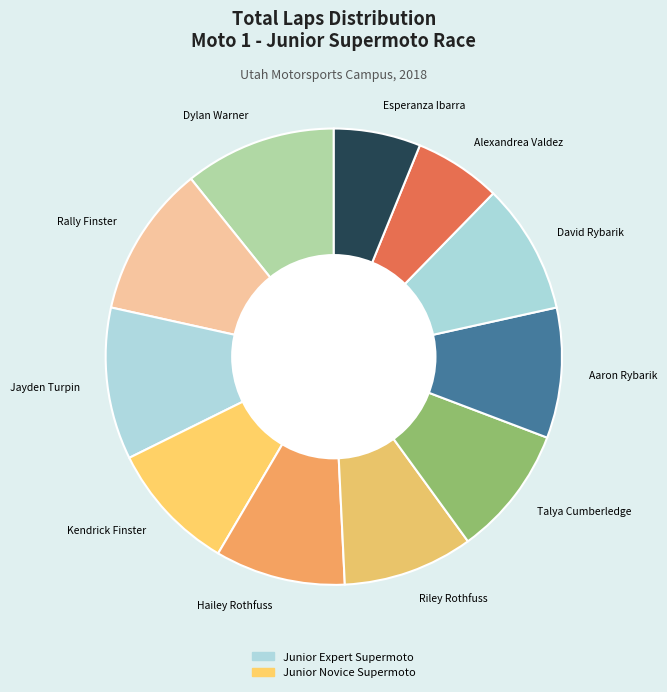

True or false: Esperanza Ibarra accounts for 6% of the total.

True